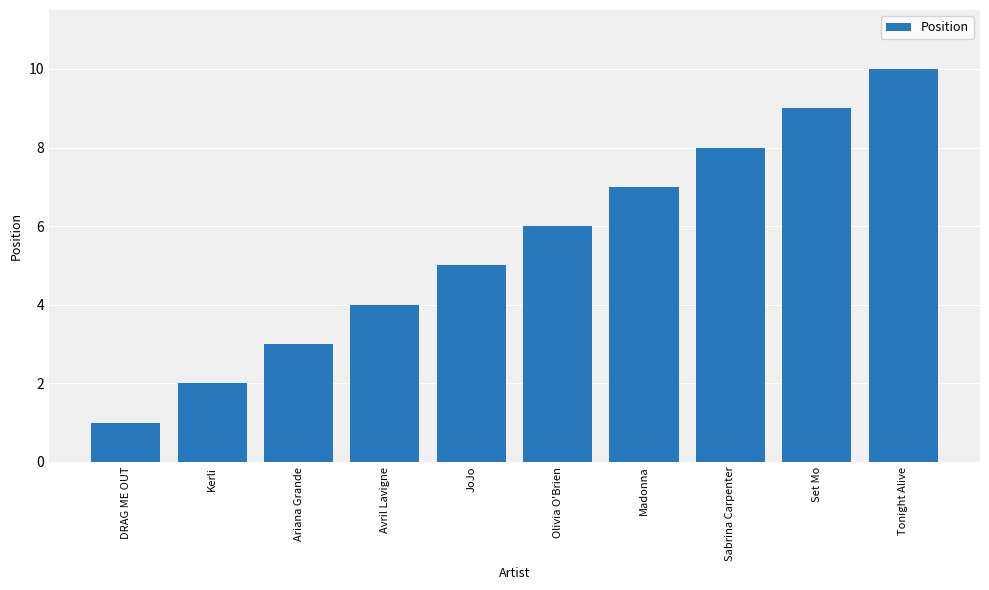

True or false: the data shows 8 at Sabrina Carpenter.

True